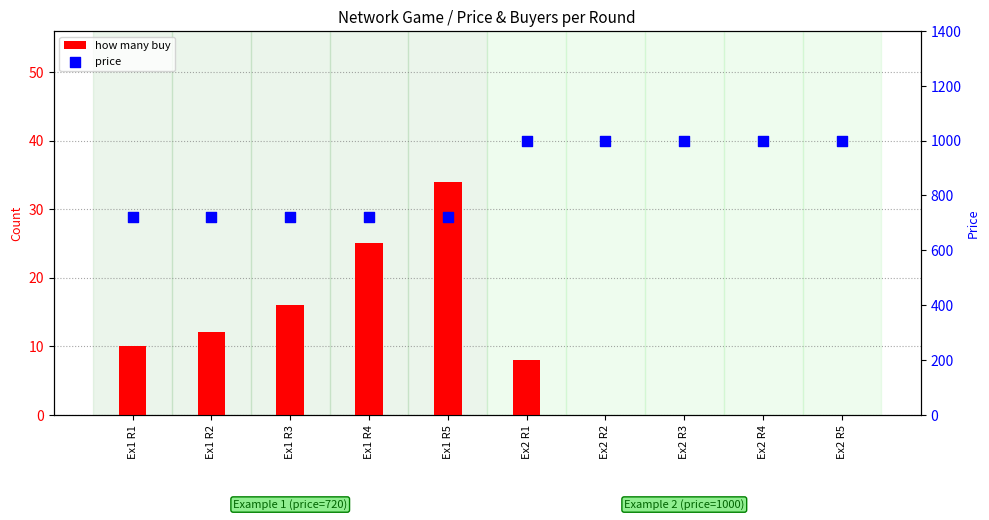

Which series has the largest total across all categories?

price